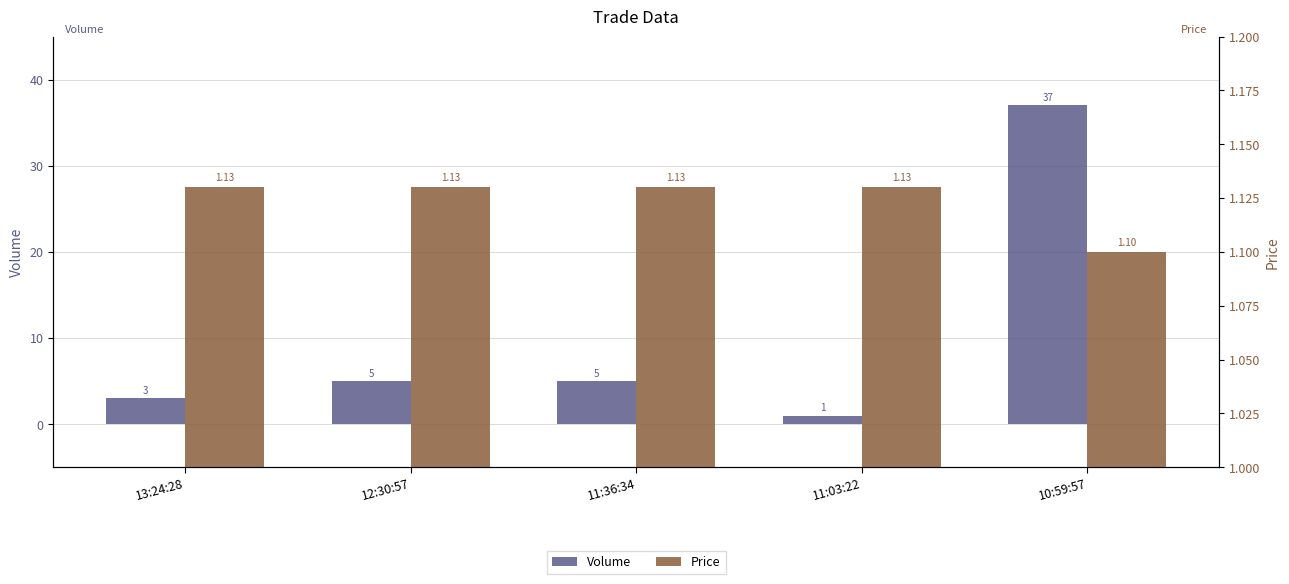

The value of Price at 10:59:57 is 1.6. True or false?

False